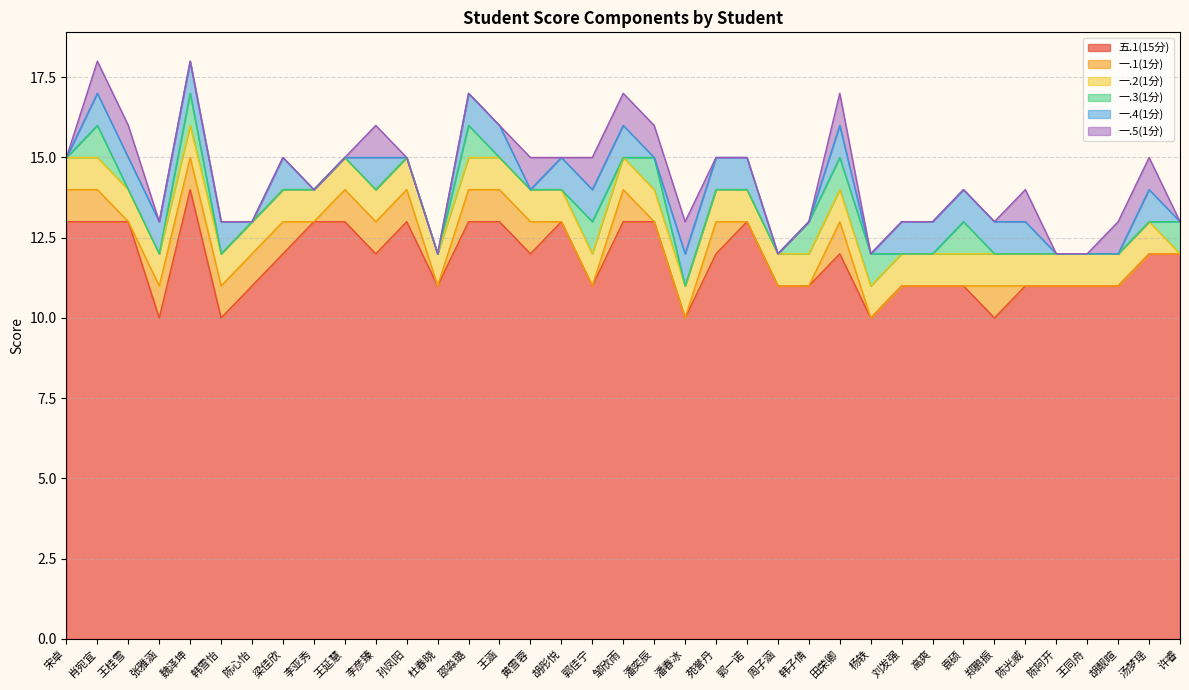

Which series has the largest total across all categories?

五.1(15分)